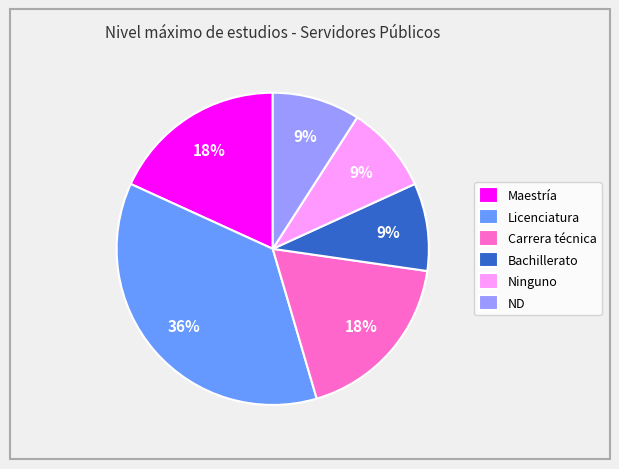

To the nearest percent, what is the combined percentage of Licenciatura and Carrera técnica?

55%